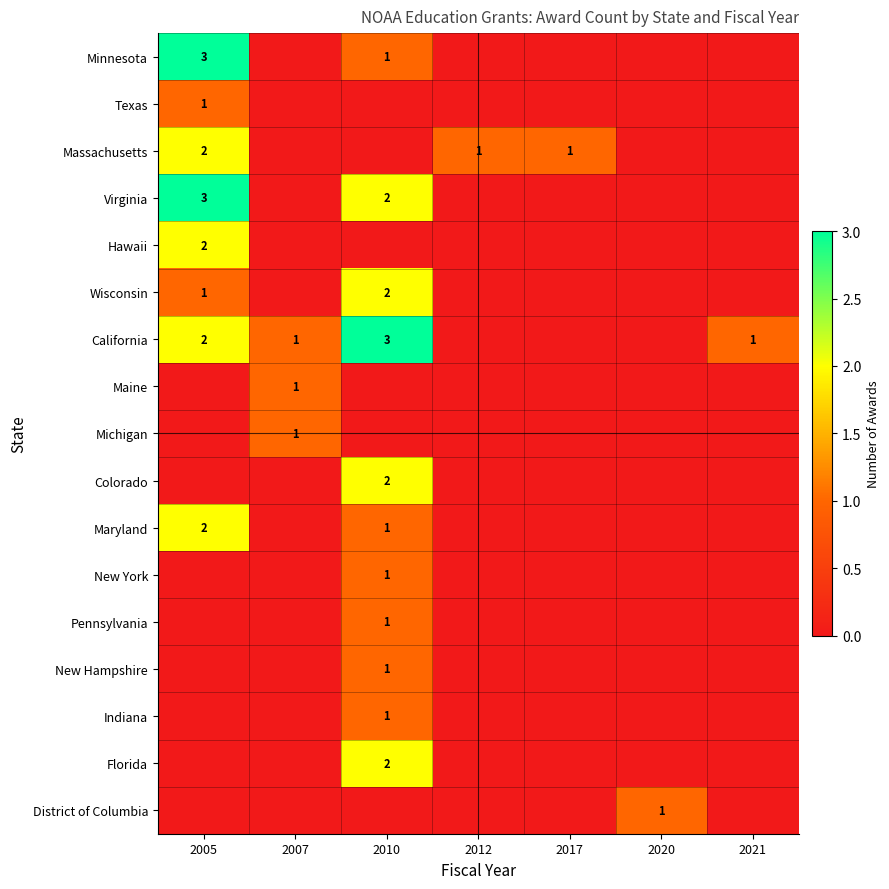

What is the spread (max minus min) of values at 2005?

3